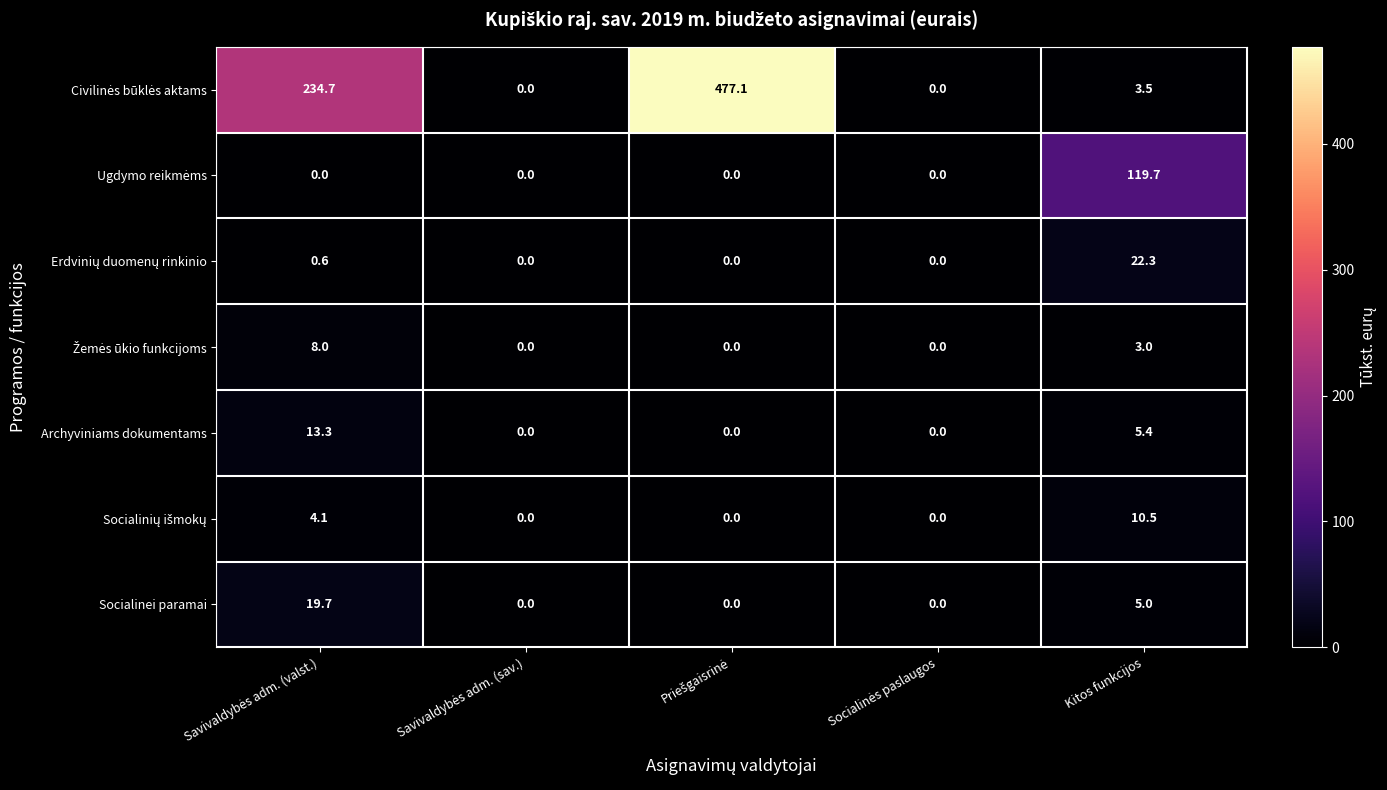

At how many categories does at least one series exceed 38?

3